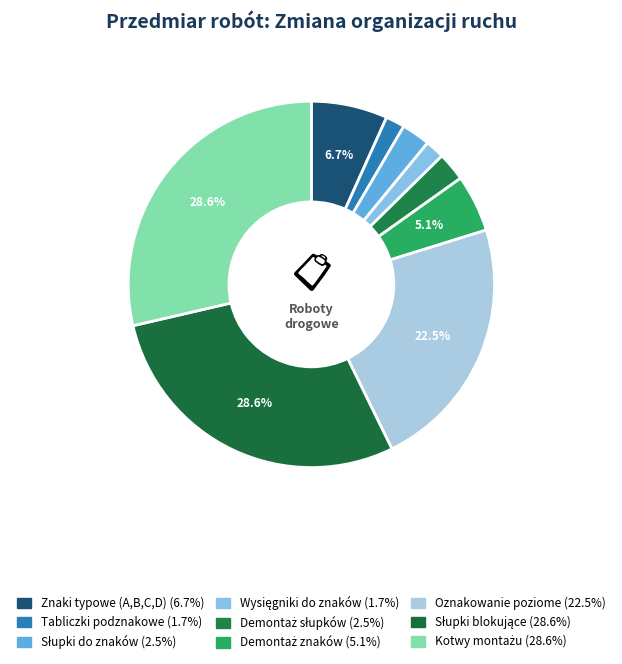

Count the number of slices in the pie.

9